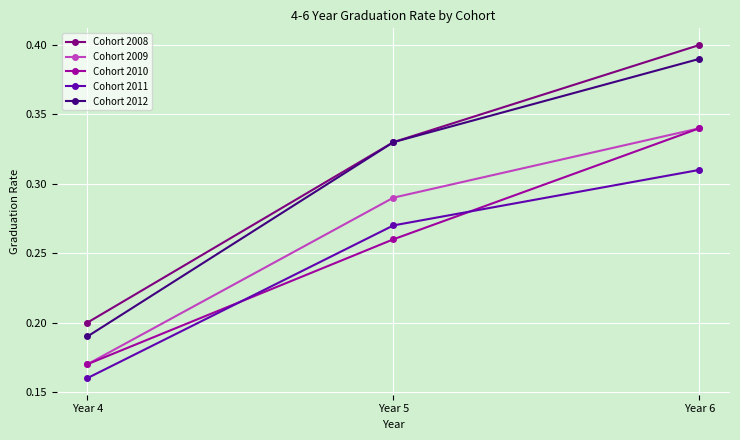

True or false: Cohort 2008 has a value of 0.7 at Year 6.

False